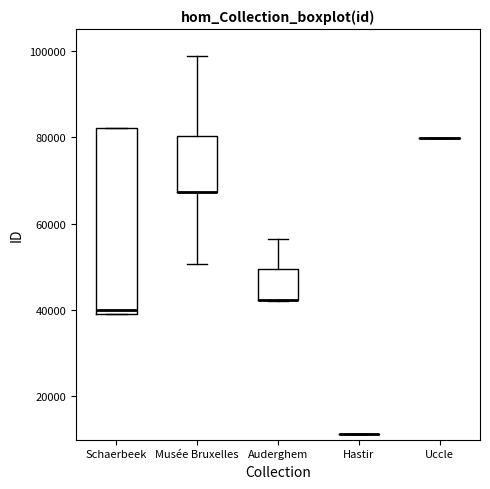

Reading left to right, read every box against the y-axis: the position of its median line, the range the box covers, and the ends of its whiskers. The values are not printed on the chart, so give them approximately, as read against the axis.

Schaerbeek: median 40000 (just above the box's lower edge), box 40000 to 82000, whiskers 40000 to 82000
Musée Bruxelles: median 68000 (drawn on the box's lower edge), box 68000 to 80000, whiskers 50000 to 98000
Auderghem: median 42000 (drawn on the box's lower edge), box 42000 to 50000, whiskers 42000 to 56000
Hastir: box collapsed to a line at 12000, whiskers 12000 to 12000
Uccle: box collapsed to a line at 80000, whiskers 80000 to 80000